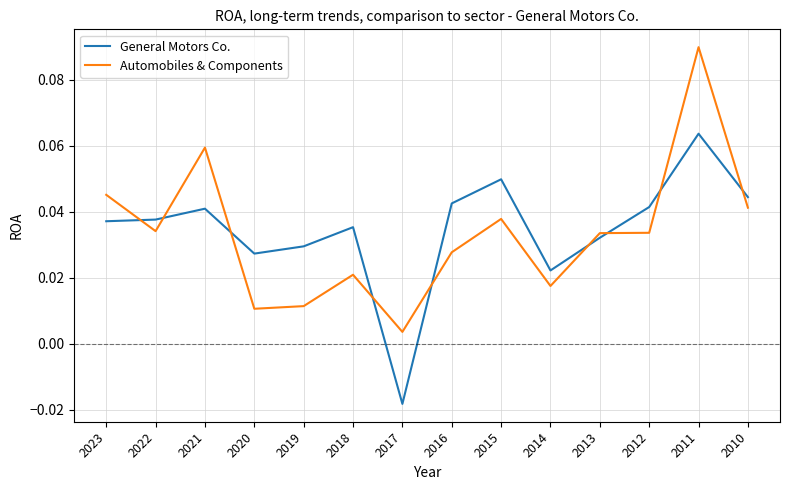

The value of Automobiles & Components at 2011 is 0.0. True or false?

False